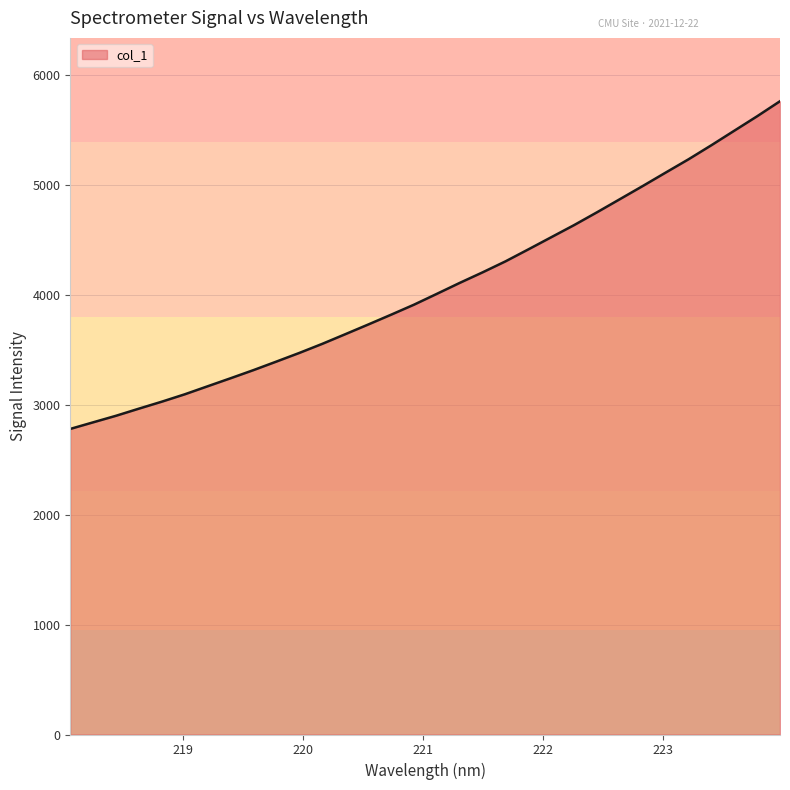

What is the sum of all values?

130162.0